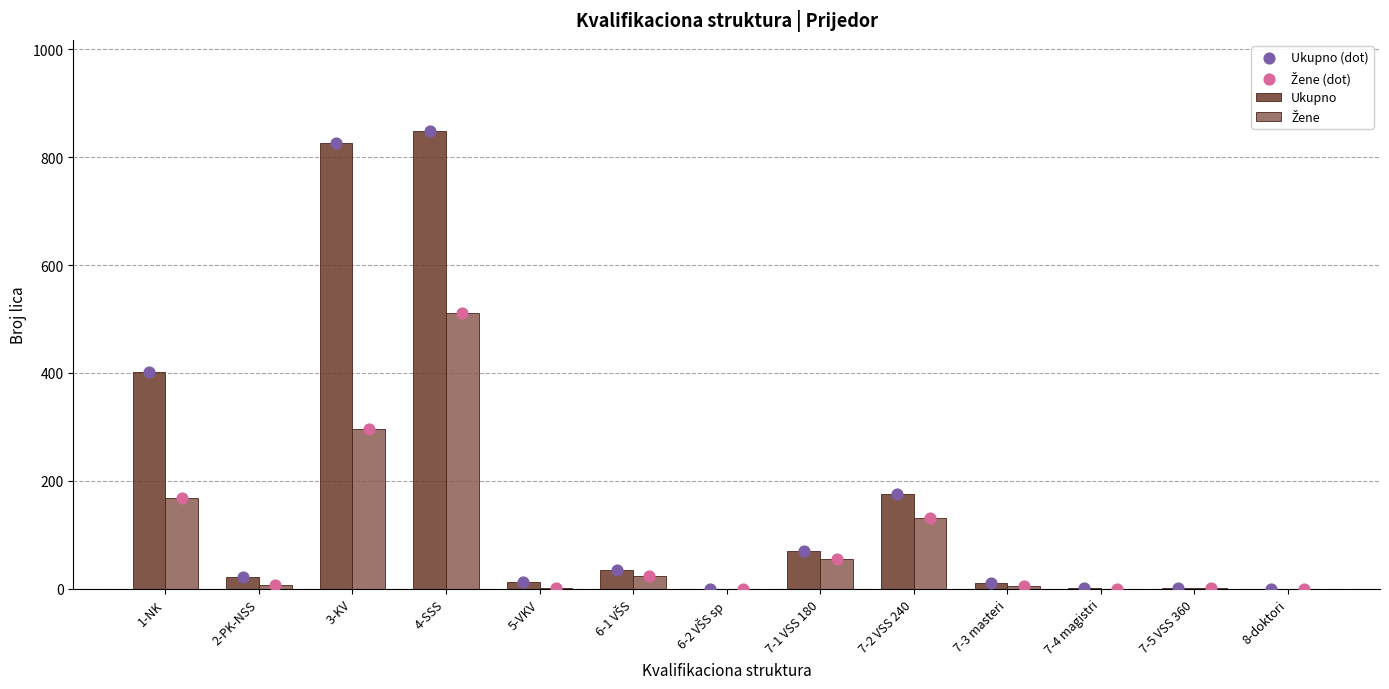

Which series has the largest Y range (max minus min)?

Ukupno